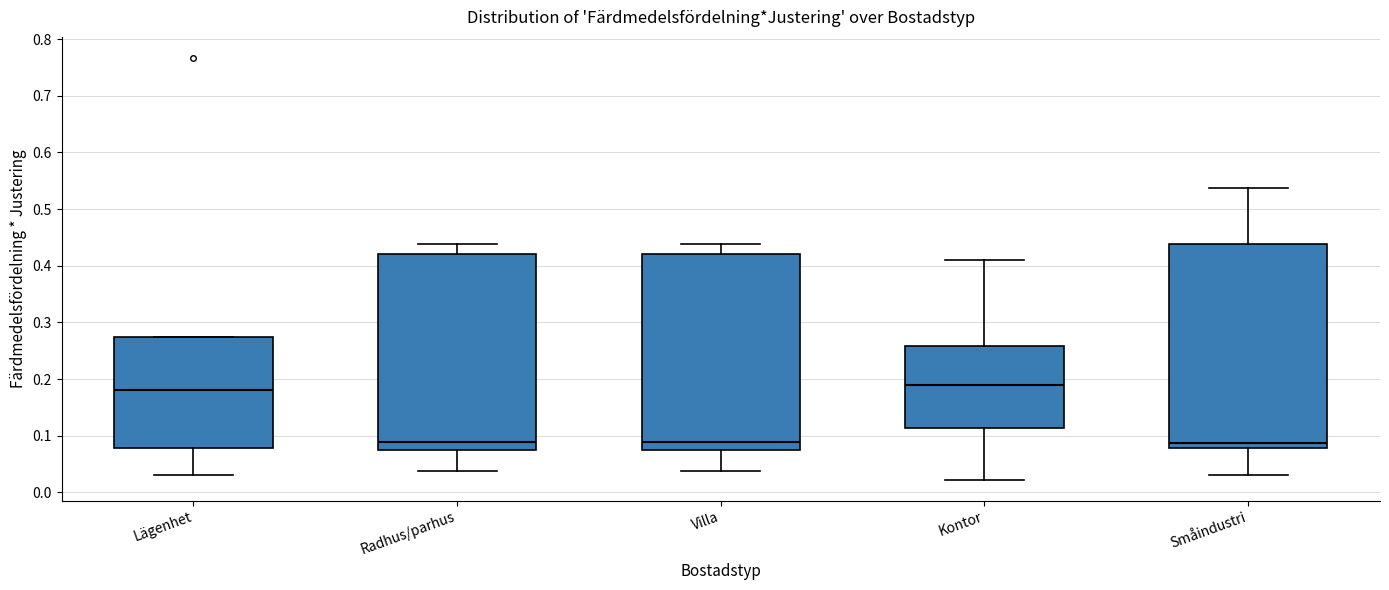

Reading left to right, read every box against the y-axis: the position of its median line, the range the box covers, and the ends of its whiskers. The values are not printed on the chart, so give them approximately, as read against the axis.

Lägenhet: median 0.18, box 0.08 to 0.27, whiskers 0.03 to 0.27
Radhus/parhus: median 0.09, box 0.07 to 0.42, whiskers 0.04 to 0.44
Villa: median 0.09, box 0.07 to 0.42, whiskers 0.04 to 0.44
Kontor: median 0.19, box 0.11 to 0.26, whiskers 0.02 to 0.41
Småindustri: median 0.09, box 0.08 to 0.44, whiskers 0.03 to 0.54